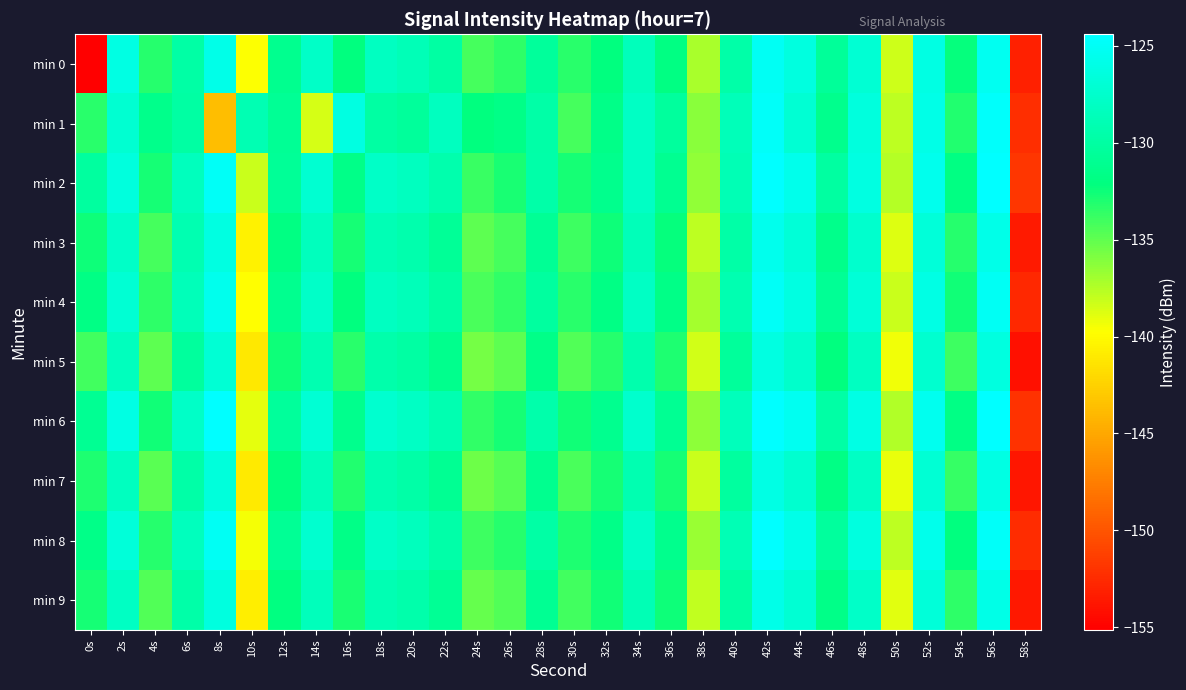

Reading left to right, transcribe all the data shown in this chart.

min 0: 0s=-155.1	2s=-126.1	4s=-133.2	6s=-129.9	8s=-125.8	10s=-139.8	12s=-131.1	14s=-127.8	16s=-132.1	18s=-128.1	20s=-128.7	22s=-130.0	24s=-134.2	26s=-133.5	28s=-130.4	30s=-133.4	32s=-132.1	34s=-128.5	36s=-131.9	38s=-137.1	40s=-129.6	42s=-125.1	44s=-126.4	46s=-130.6	48s=-127.1	50s=-138.3	52s=-126.2	54s=-132.3	56s=-125.2	58s=-153.1
min 1: 0s=-133.4	2s=-127.3	4s=-131.5	6s=-130.0	8s=-143.7	10s=-129.0	12s=-130.9	14s=-138.5	16s=-126.2	18s=-130.0	20s=-130.5	22s=-128.3	24s=-132.1	26s=-131.7	28s=-129.8	30s=-134.2	32s=-131.5	34s=-127.9	36s=-130.4	38s=-136.2	40s=-128.7	42s=-124.8	44s=-127.1	46s=-131.3	48s=-126.5	50s=-137.8	52s=-125.9	54s=-133.1	56s=-124.7	58s=-152.3
min 2: 0s=-130.2	2s=-126.5	4s=-132.8	6s=-128.4	8s=-124.9	10s=-138.1	12s=-130.7	14s=-127.2	16s=-131.5	18s=-127.8	20s=-128.3	22s=-129.4	24s=-133.8	26s=-132.9	28s=-129.6	30s=-132.7	32s=-131.3	34s=-127.9	36s=-131.1	38s=-136.5	40s=-128.9	42s=-124.4	44s=-125.7	46s=-130.1	48s=-126.3	50s=-137.5	52s=-125.5	54s=-131.9	56s=-124.5	58s=-151.8
min 3: 0s=-132.5	2s=-127.8	4s=-134.2	6s=-129.1	8s=-126.3	10s=-140.5	12s=-131.9	14s=-128.4	16s=-132.8	18s=-128.9	20s=-129.4	22s=-130.7	24s=-134.9	26s=-134.2	28s=-130.8	30s=-133.9	32s=-132.5	34s=-128.7	36s=-132.3	38s=-137.8	40s=-129.8	42s=-125.6	44s=-126.9	46s=-131.4	48s=-127.5	50s=-138.7	52s=-126.7	54s=-133.2	56s=-125.8	58s=-153.5
min 4: 0s=-131.8	2s=-127.1	4s=-133.5	6s=-128.7	8s=-125.6	10s=-139.8	12s=-131.2	14s=-127.7	16s=-132.1	18s=-128.2	20s=-128.7	22s=-130.0	24s=-134.3	26s=-133.6	28s=-130.2	30s=-133.3	32s=-131.8	34s=-128.0	36s=-131.7	38s=-137.1	40s=-129.2	42s=-125.0	44s=-126.3	46s=-130.8	48s=-126.9	50s=-138.1	52s=-126.0	54s=-132.6	56s=-125.1	58s=-152.7
min 5: 0s=-134.1	2s=-128.4	4s=-134.9	6s=-130.3	8s=-127.0	10s=-141.2	12s=-132.5	14s=-129.1	16s=-133.4	18s=-129.5	20s=-130.0	22s=-131.3	24s=-135.6	26s=-134.9	28s=-131.5	30s=-134.6	32s=-133.2	34s=-129.4	36s=-133.0	38s=-138.4	40s=-130.5	42s=-126.3	44s=-127.6	46s=-132.1	48s=-128.2	50s=-139.4	52s=-127.3	54s=-134.0	56s=-126.4	58s=-154.1
min 6: 0s=-130.9	2s=-126.2	4s=-132.6	6s=-127.8	8s=-124.5	10s=-139.0	12s=-130.5	14s=-127.0	16s=-131.3	18s=-127.4	20s=-128.0	22s=-129.2	24s=-133.6	26s=-132.8	28s=-129.5	30s=-132.6	32s=-131.2	34s=-127.5	36s=-131.0	38s=-136.3	40s=-128.5	42s=-124.0	44s=-125.3	46s=-129.9	48s=-126.0	50s=-137.4	52s=-125.4	54s=-131.8	56s=-124.3	58s=-152.1
min 7: 0s=-133.0	2s=-128.3	4s=-134.8	6s=-129.8	8s=-126.6	10s=-141.0	12s=-132.2	14s=-128.7	16s=-133.1	18s=-129.2	20s=-129.7	22s=-131.0	24s=-135.4	26s=-134.7	28s=-131.2	30s=-134.3	32s=-132.8	34s=-129.1	36s=-132.7	38s=-138.1	40s=-130.2	42s=-126.0	44s=-127.3	46s=-131.8	48s=-127.9	50s=-139.1	52s=-127.0	54s=-133.7	56s=-126.1	58s=-153.8
min 8: 0s=-131.5	2s=-126.8	4s=-133.2	6s=-128.4	8s=-125.1	10s=-139.5	12s=-130.8	14s=-127.3	16s=-131.7	18s=-127.8	20s=-128.4	22s=-129.6	24s=-134.0	26s=-133.2	28s=-129.9	30s=-133.0	32s=-131.5	34s=-127.8	36s=-131.3	38s=-136.7	40s=-128.9	42s=-124.5	44s=-125.8	46s=-130.3	48s=-126.4	50s=-137.8	52s=-125.7	54s=-132.2	56s=-124.8	58s=-152.5
min 9: 0s=-132.8	2s=-128.1	4s=-134.5	6s=-129.6	8s=-126.4	10s=-140.8	12s=-132.0	14s=-128.5	16s=-132.9	18s=-129.0	20s=-129.5	22s=-130.8	24s=-135.2	26s=-134.5	28s=-131.0	30s=-134.1	32s=-132.6	34s=-128.9	36s=-132.5	38s=-137.9	40s=-130.0	42s=-125.8	44s=-127.1	46s=-131.6	48s=-127.7	50s=-138.9	52s=-126.8	54s=-133.5	56s=-125.9	58s=-153.6